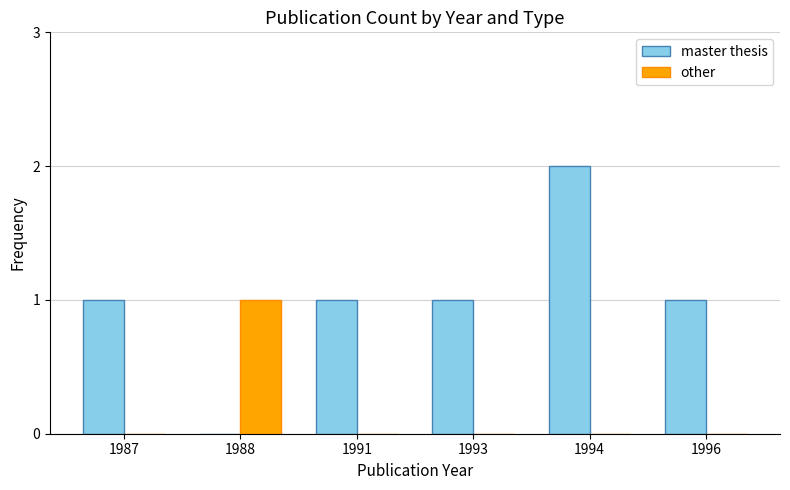

Between 1993 and 1994, which series saw the biggest shift?

master thesis